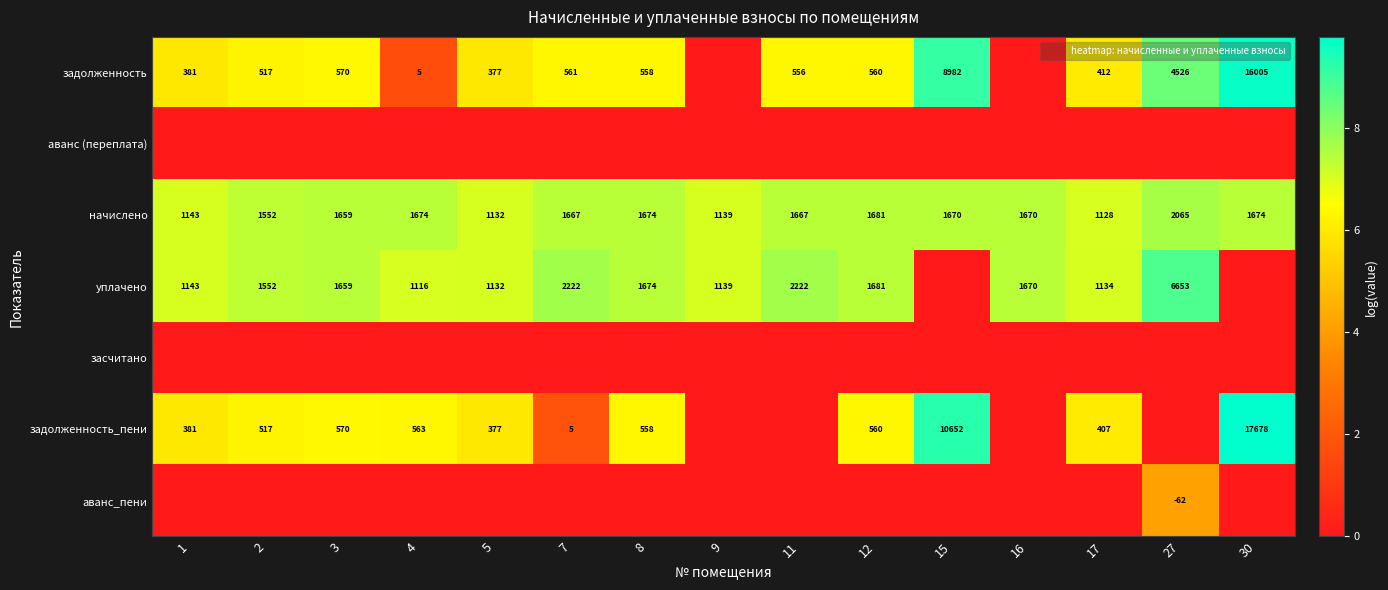

What is the difference between the second highest and second lowest values in the задолженность series?

9.1